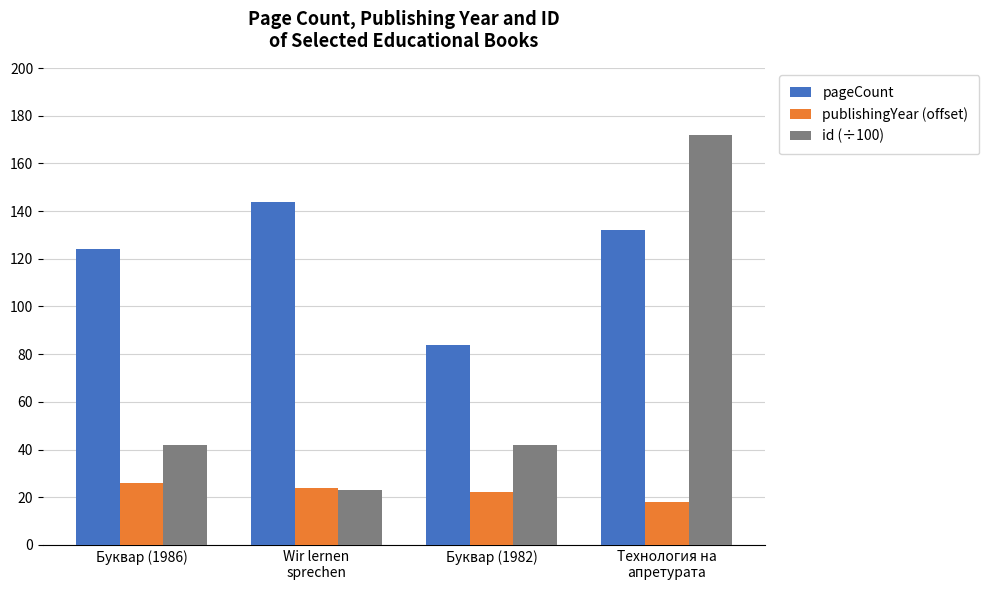

What position from the left is Буквар (1982)?

3